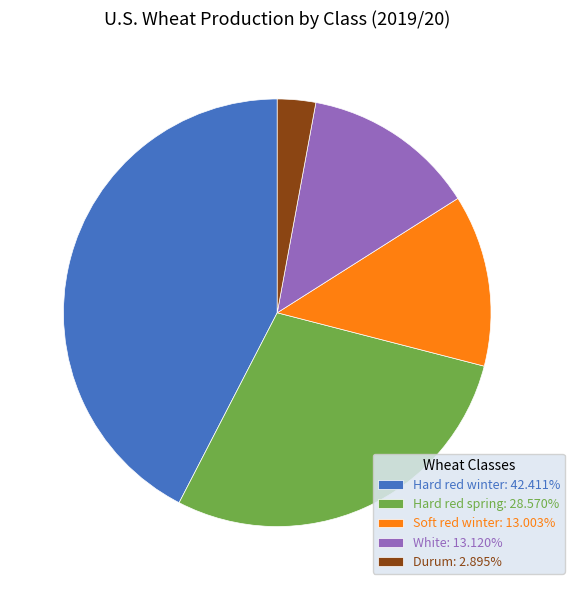

Approximately how many times larger is the value at Soft red winter: 13.003% compared to Hard red spring: 28.570%?

0.5